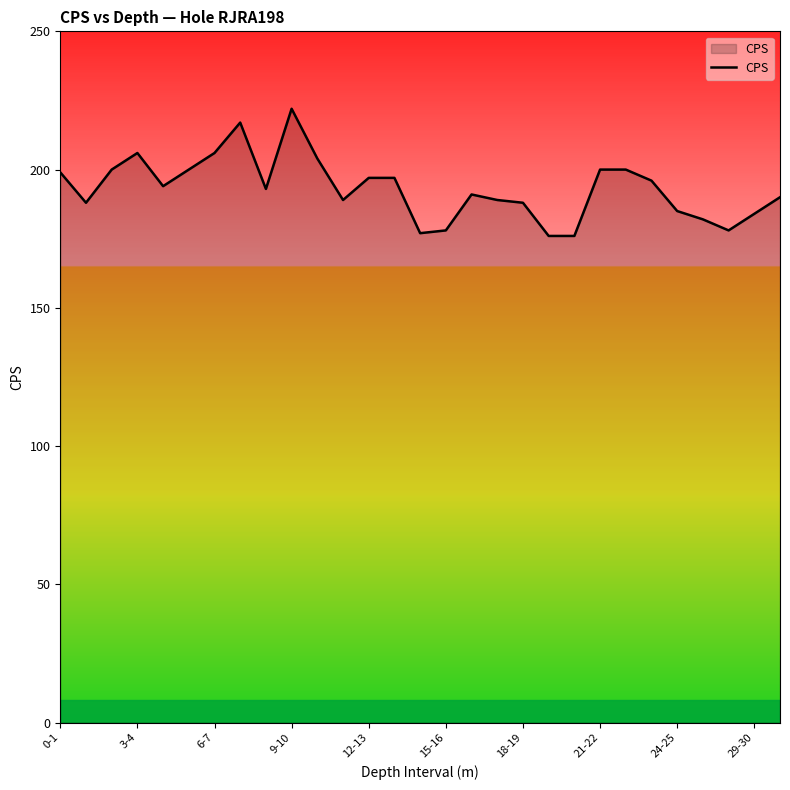

Reading left to right, extract all data points from this chart.

199	188	200	206	194	200	206	217	193	222	204	189	197	197	177	178	191	189	188	176	176	200	200	196	185	182	178	184	190